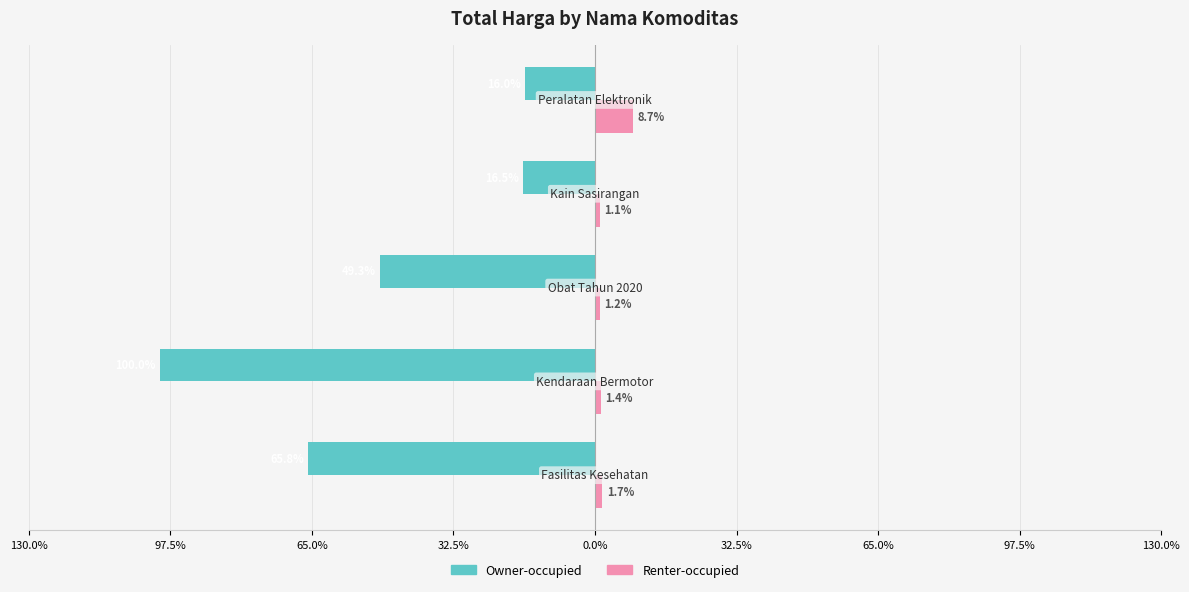

What are all the series names shown in the legend?

Owner-occupied, Renter-occupied